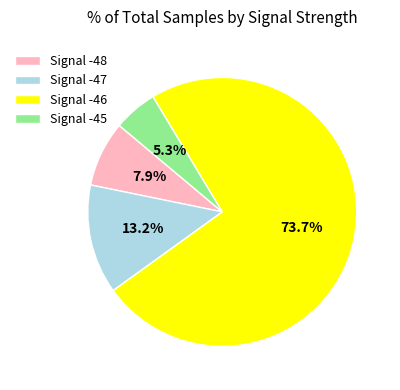

Which category accounts for the majority?

Signal -46